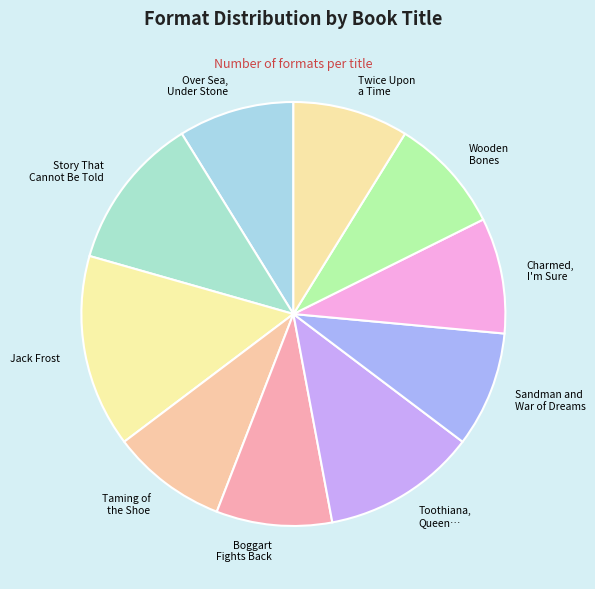

To the nearest percent, what is the difference between the largest and smallest slice percentages?

6%